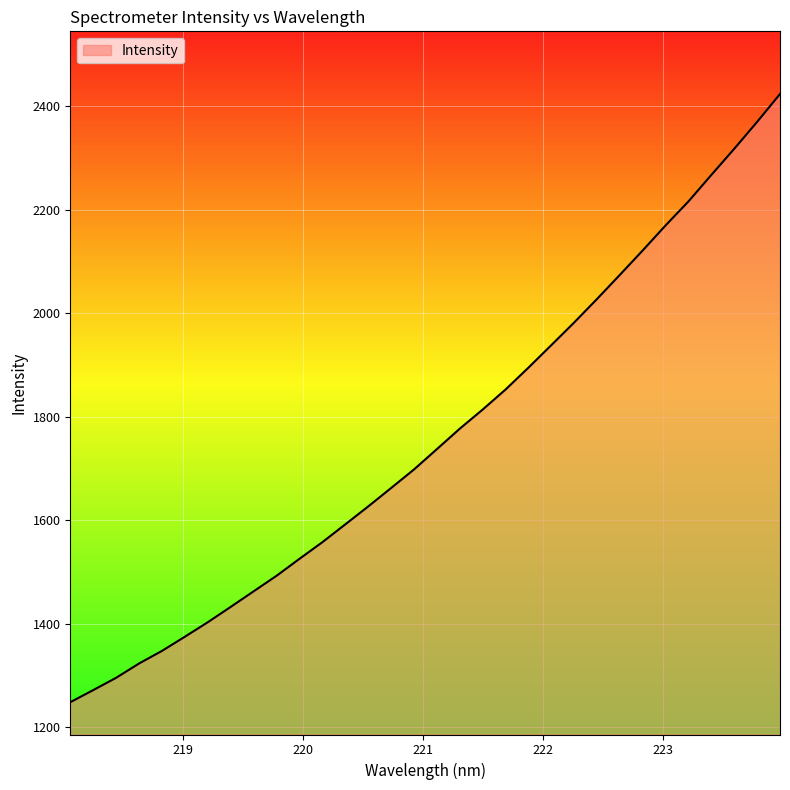

What is the smallest value displayed?

1248.3